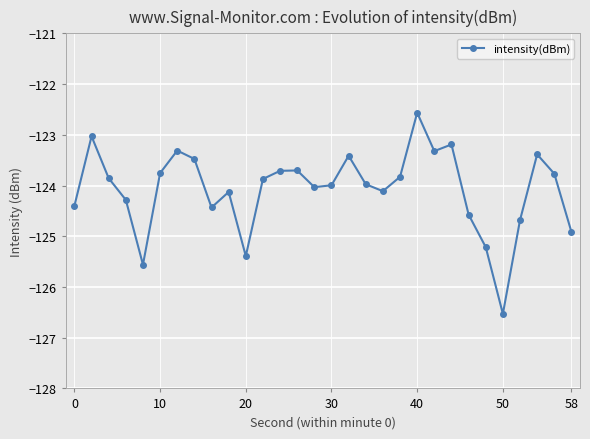

True or false: the data has more than 1 interior local peaks.

True